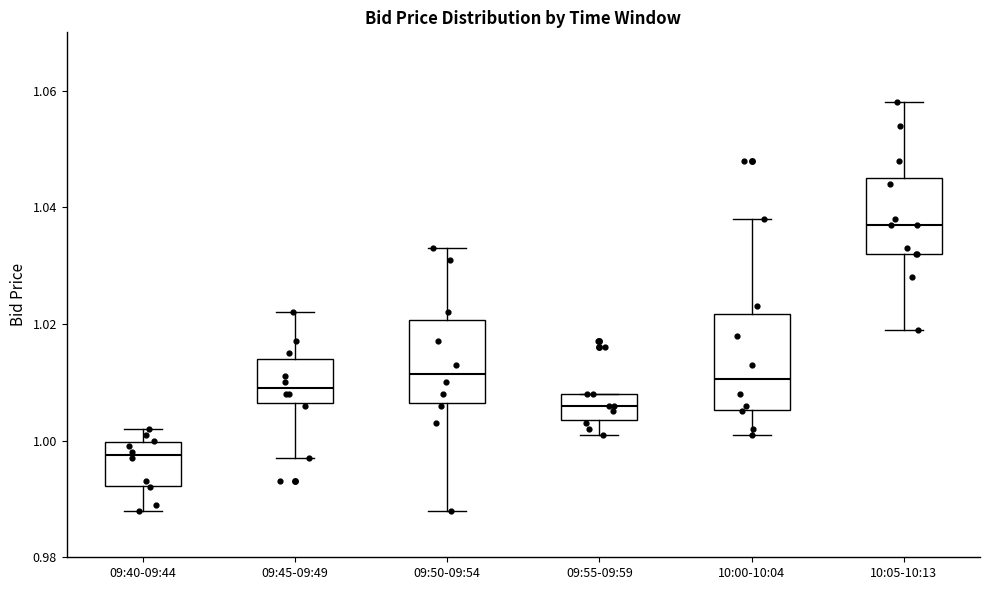

Where does the upper whisker of the box for 09:40-09:44 end on the y-axis? The values are not printed on the chart, so give them approximately, as read against the axis.

1.002